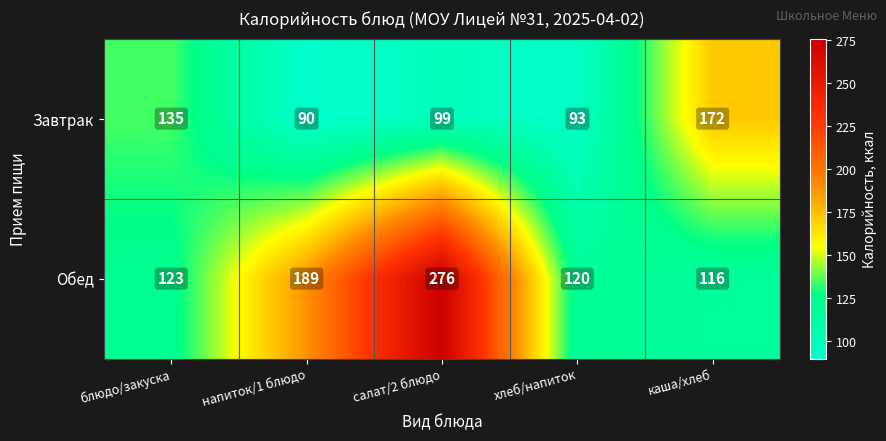

What is the sum of the Завтрак values at салат/2 блюдо and напиток/1 блюдо?

189